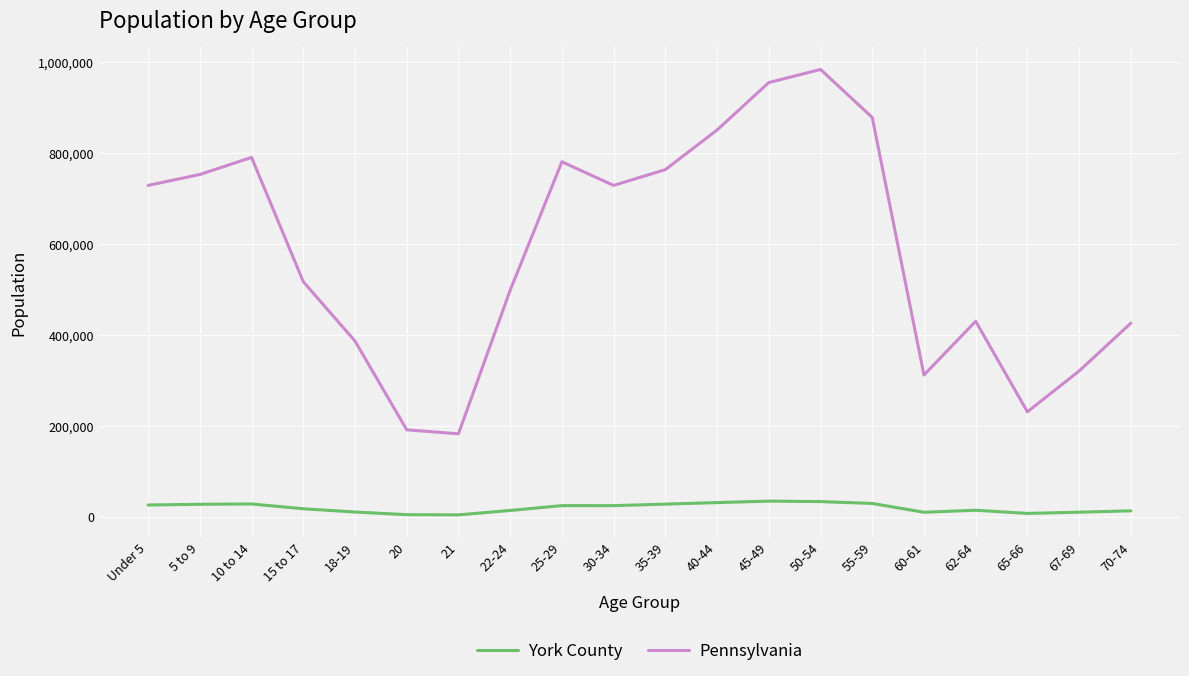

List the series in order of their overall mean, highest first.

Pennsylvania, York County